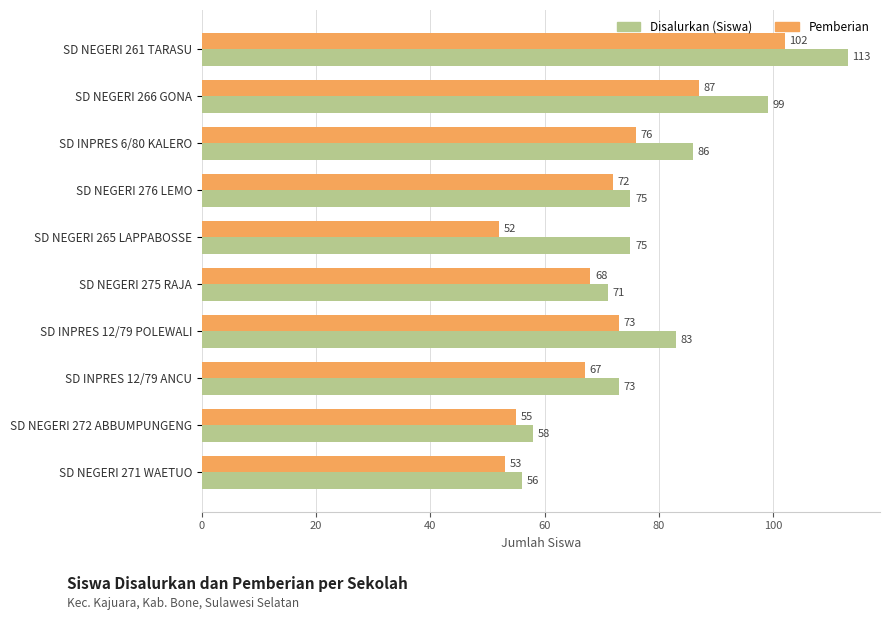

What is the highest value of the Pemberian series?

102